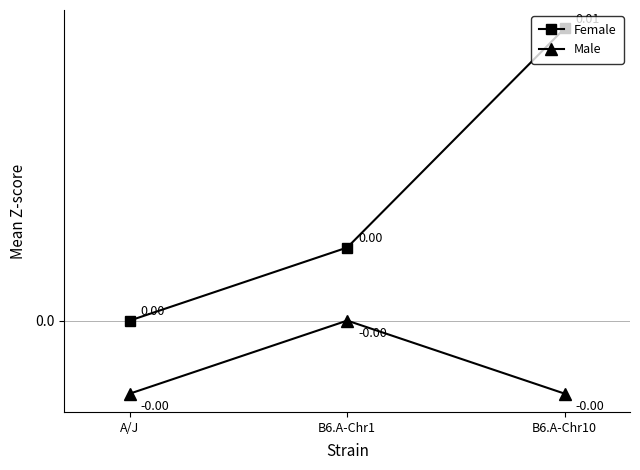

What is the label of the 3rd point from the right?

A/J